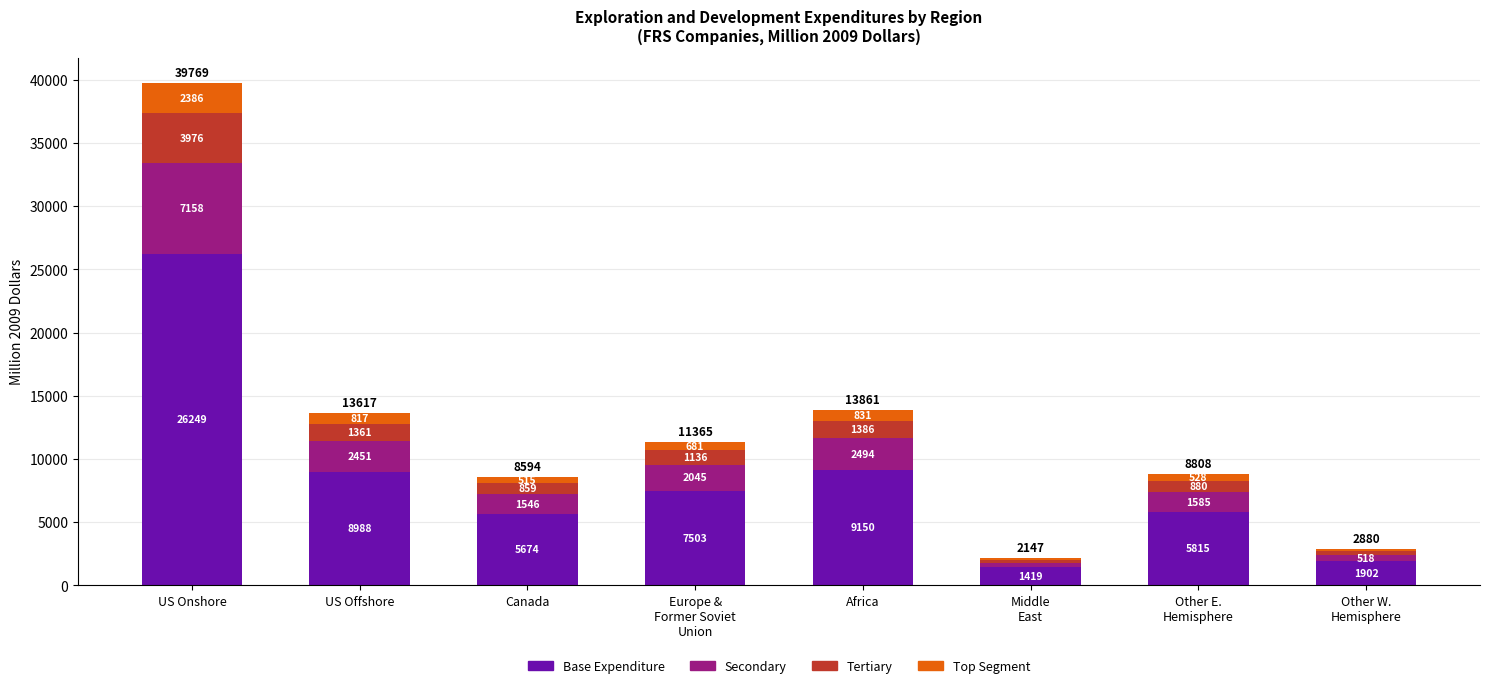

At which category is the sum across all series the highest?

US Onshore